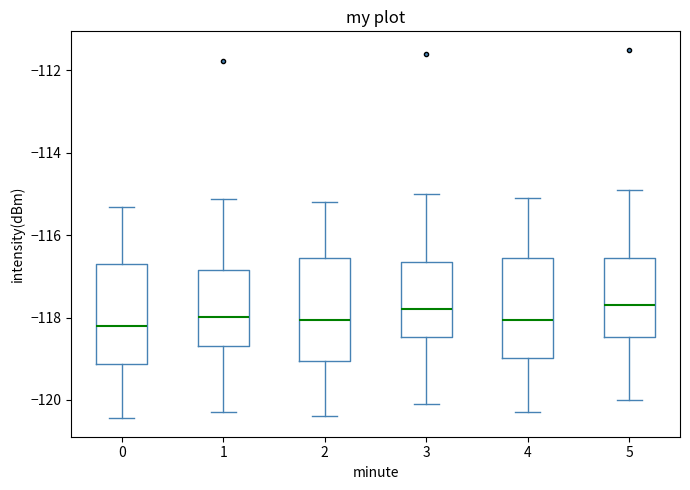

Reading left to right, read every box against the y-axis: the position of its median line, the range the box covers, and the ends of its whiskers. The values are not printed on the chart, so give them approximately, as read against the axis.

0: median -118.2, box -119.2 to -116.6, whiskers -120.4 to -115.4
1: median -118.0, box -118.6 to -116.8, whiskers -120.2 to -115.2
2: median -118.0, box -119.0 to -116.6, whiskers -120.4 to -115.2
3: median -117.8, box -118.4 to -116.6, whiskers -120.0 to -115.0
4: median -118.0, box -119.0 to -116.6, whiskers -120.2 to -115.0
5: median -117.6, box -118.4 to -116.6, whiskers -120.0 to -114.8